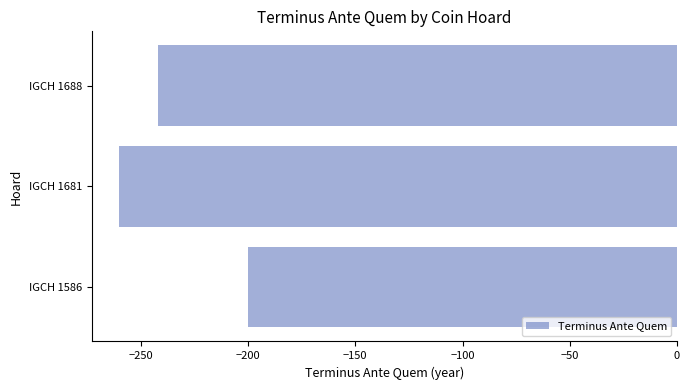

What is the difference between the maximum and minimum values?

60